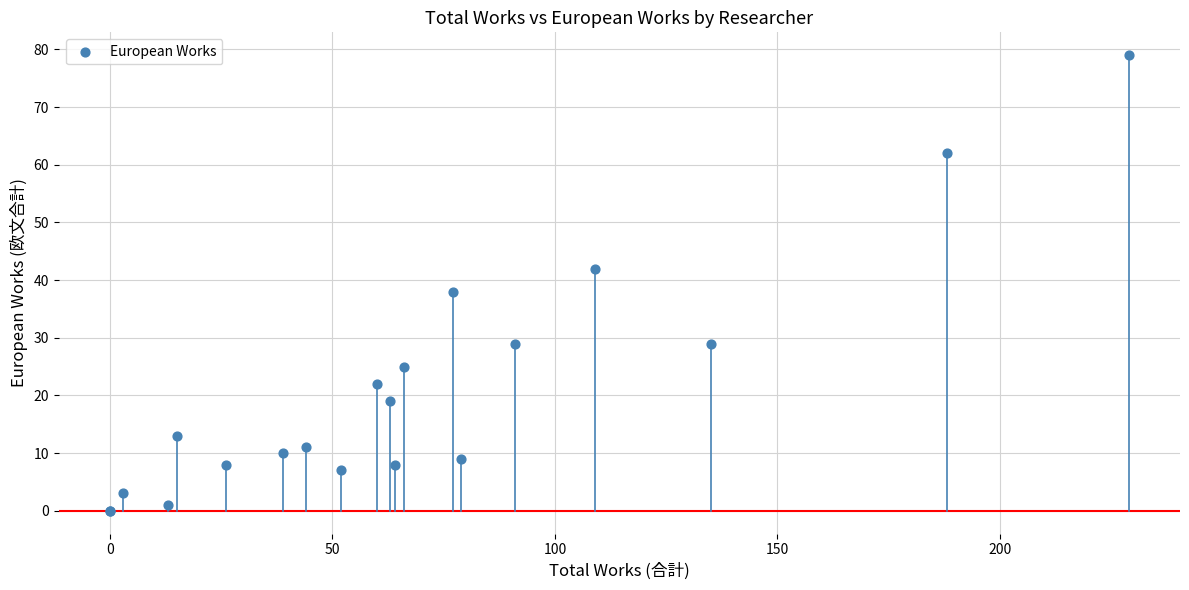

What Y value in the scatter plot is closest to 39?

38